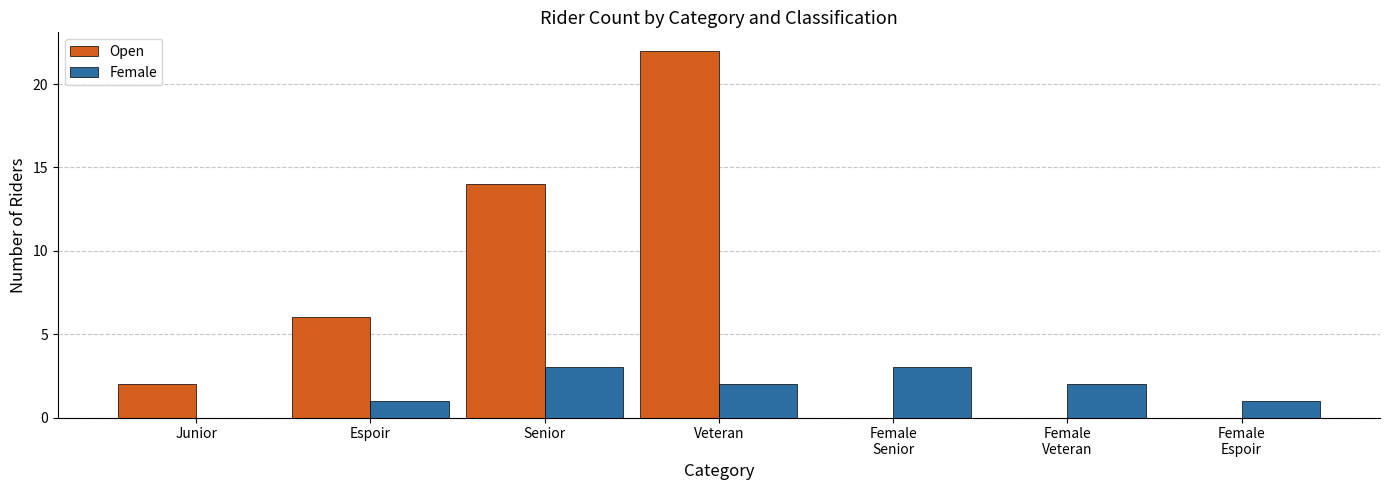

At which label is Open closest to 11?

Senior